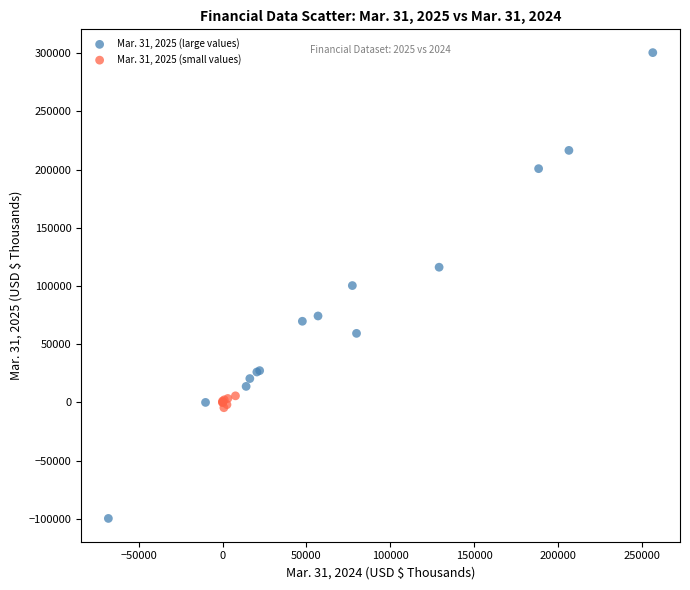

Which series has the largest Y range (max minus min)?

Mar. 31, 2025 (large values)